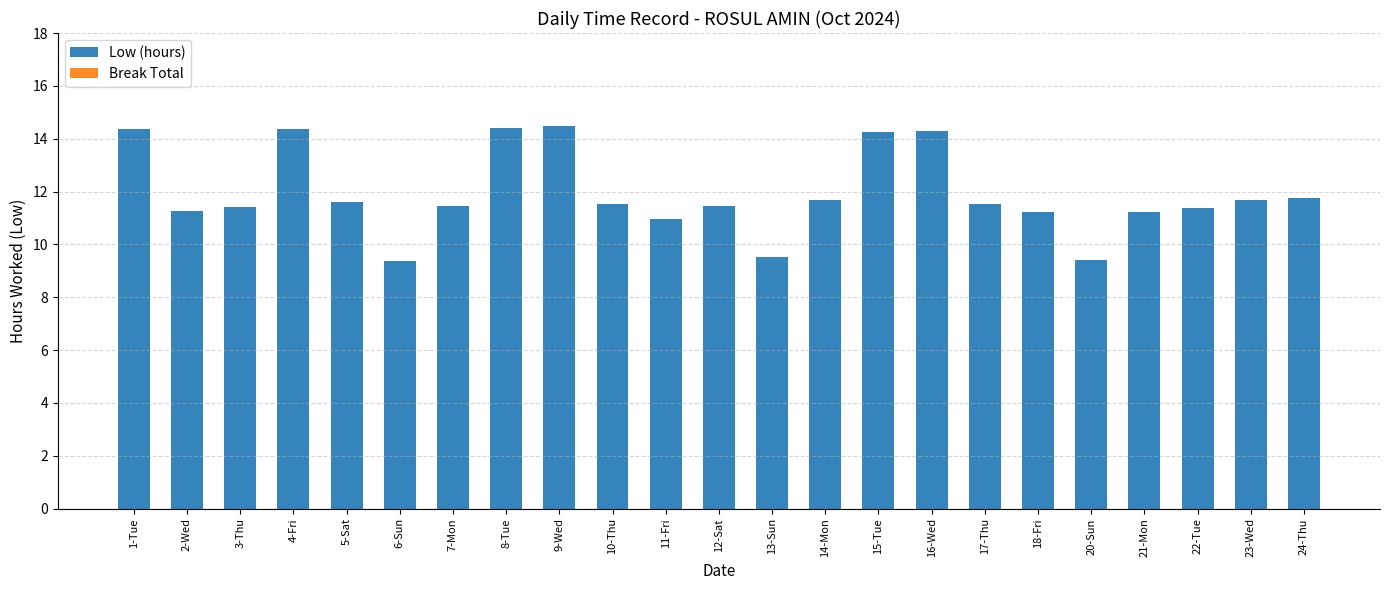

How many bars are there in total?

23